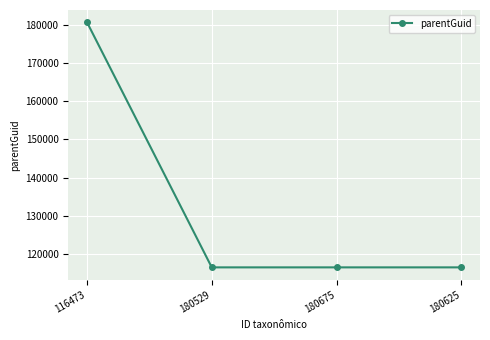

True or false: the data shows 116473 at 180529.

True